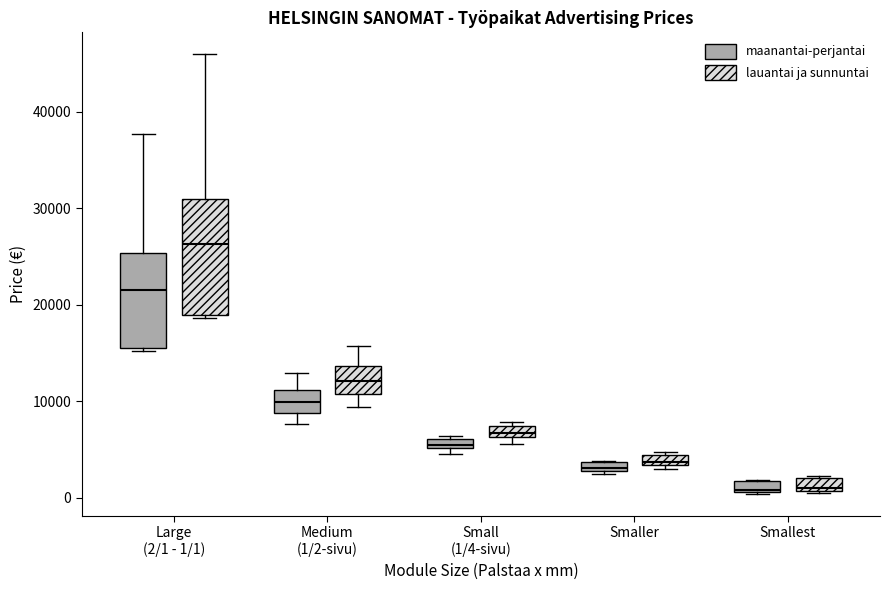

Which box is the tallest, from its lower edge to its upper edge?

Large (2/1 - 1/1) (lauantai ja sunnuntai)